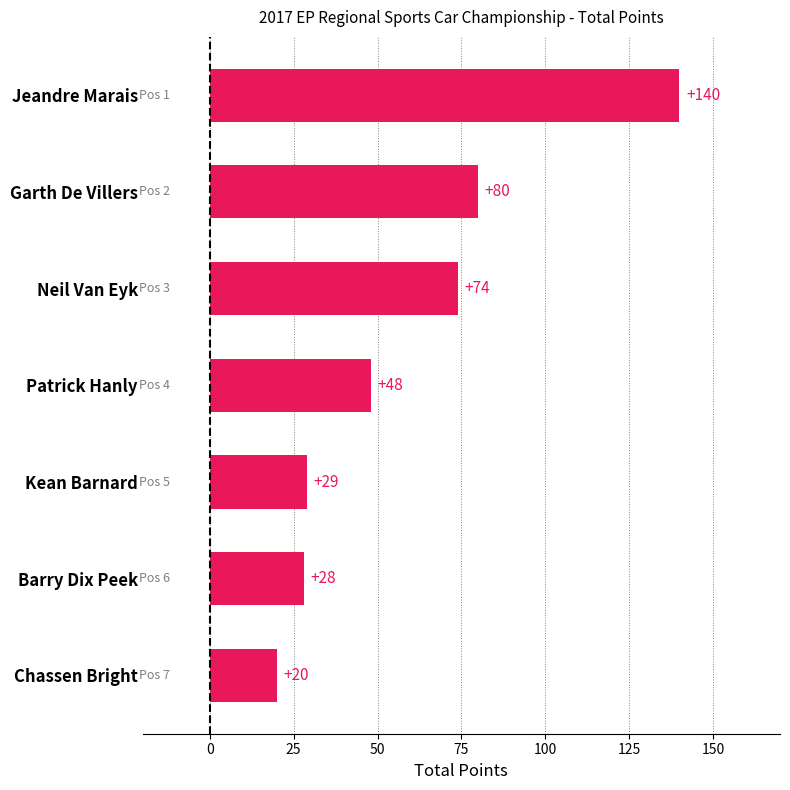

Rank the categories by value from highest to lowest.

Jeandre Marais, Garth De Villers, Neil Van Eyk, Patrick Hanly, Kean Barnard, Barry Dix Peek, Chassen Bright